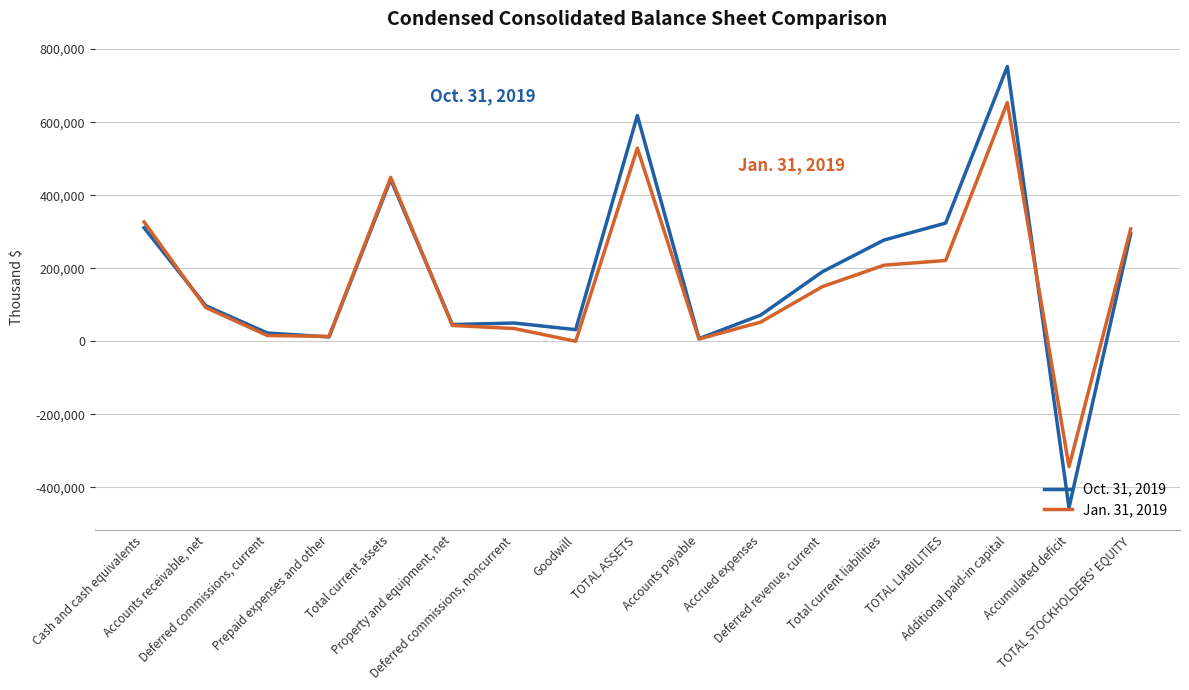

Is this an area chart (filled region under the line)?

No